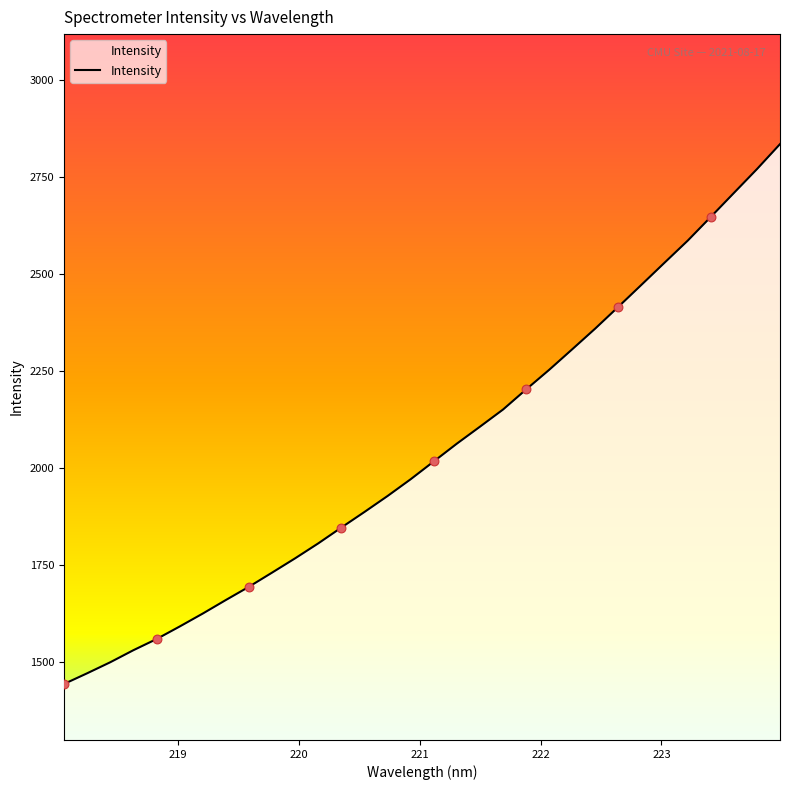

What is the maximum value shown in the chart?

2835.6